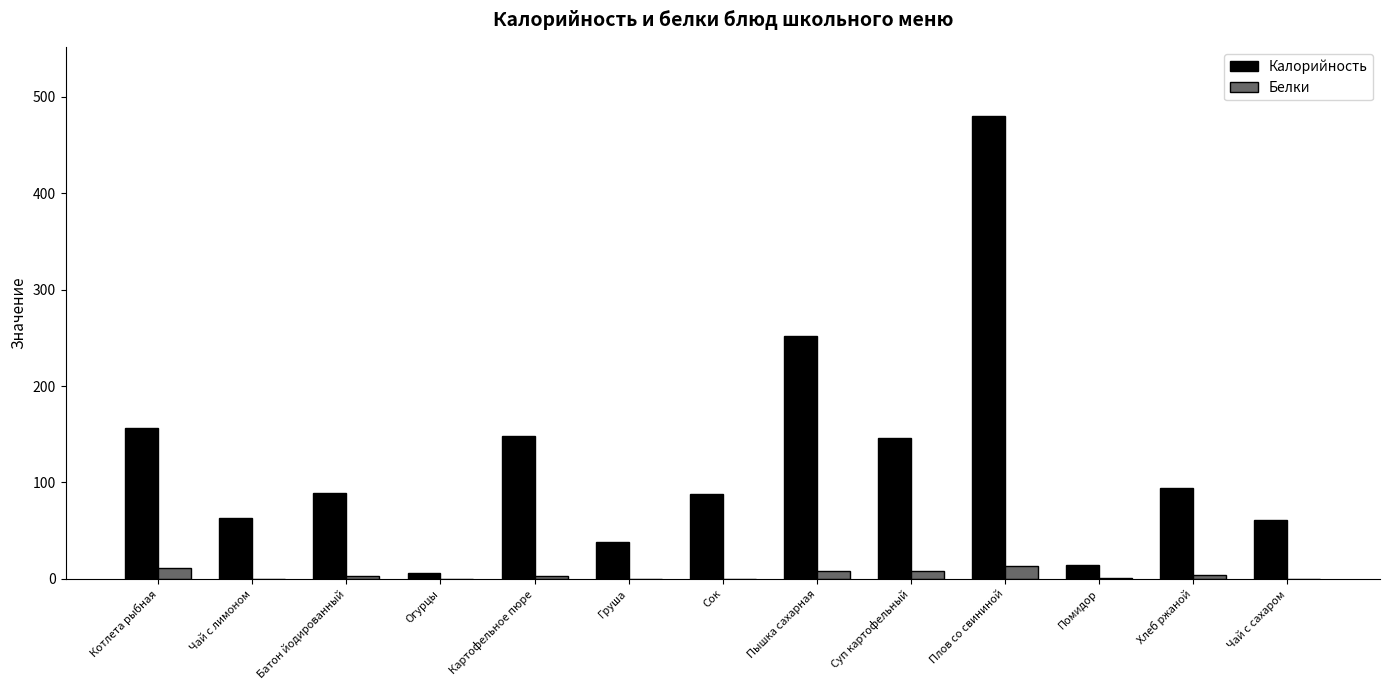

What are all the series names shown in the legend?

Калорийность, Белки